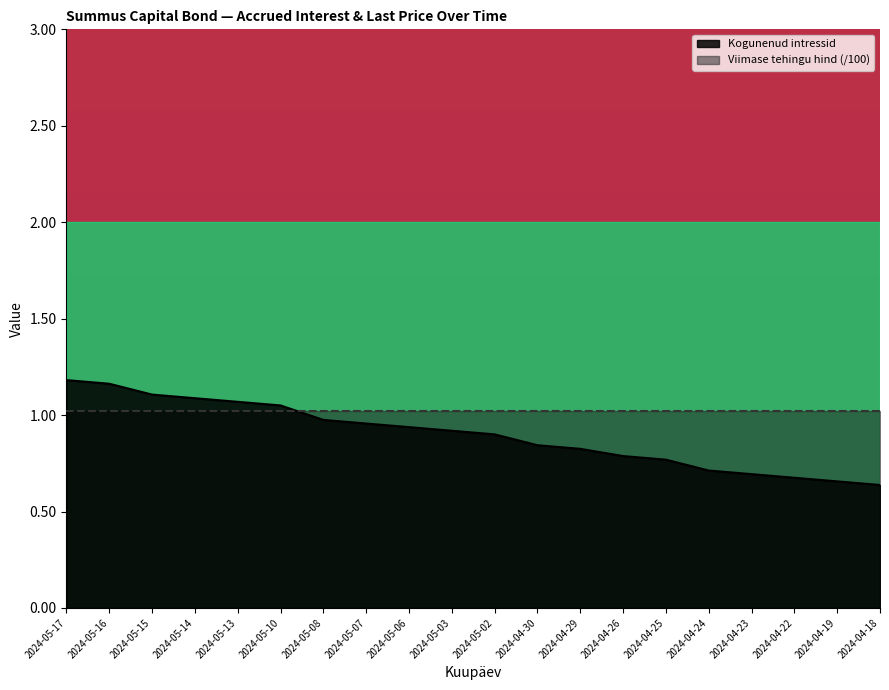

What position from the left is 2024-05-13?

5